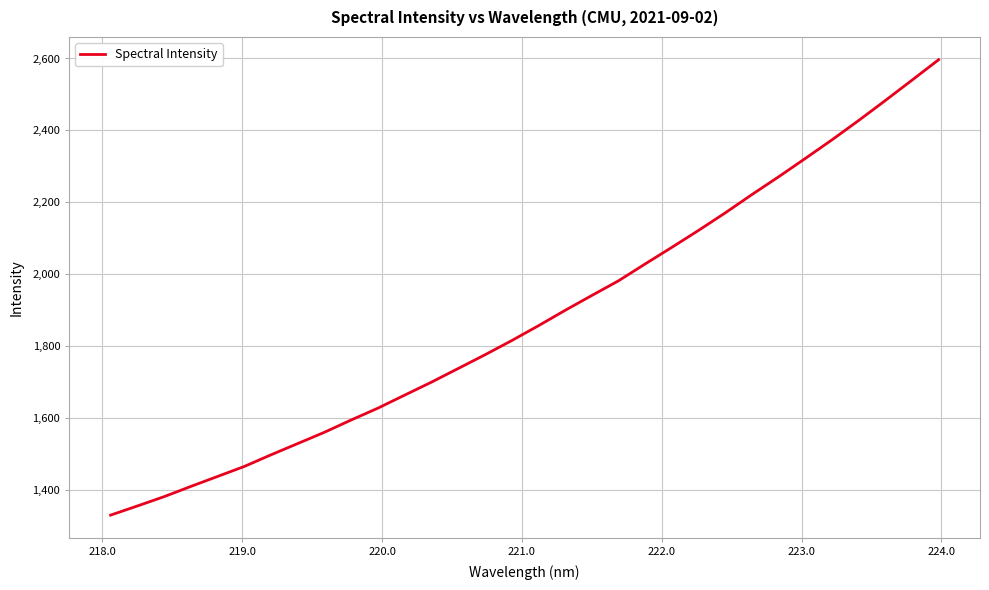

What is the maximum value shown in the chart?

2596.6